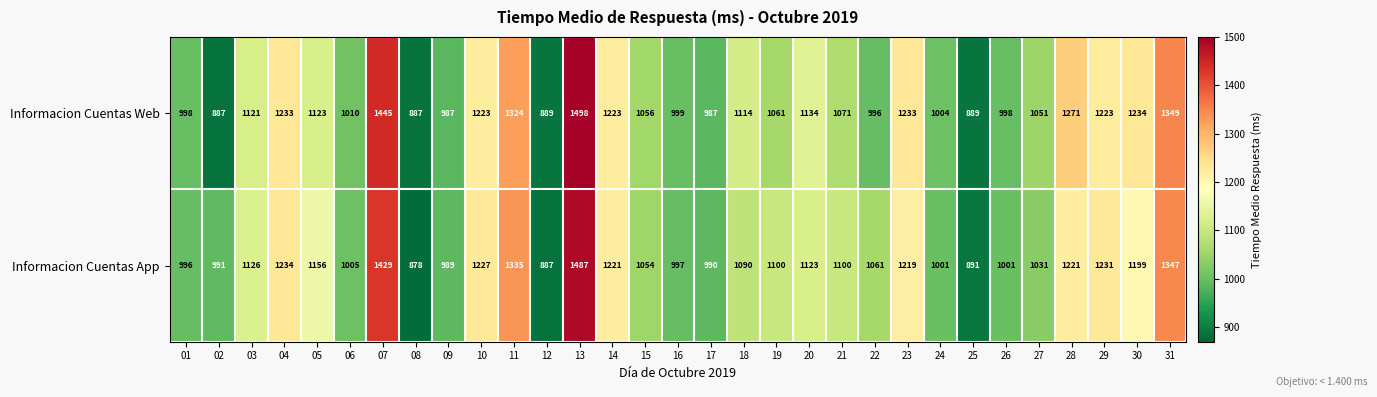

What is the sum of all Informacion Cuentas Web values?

34518